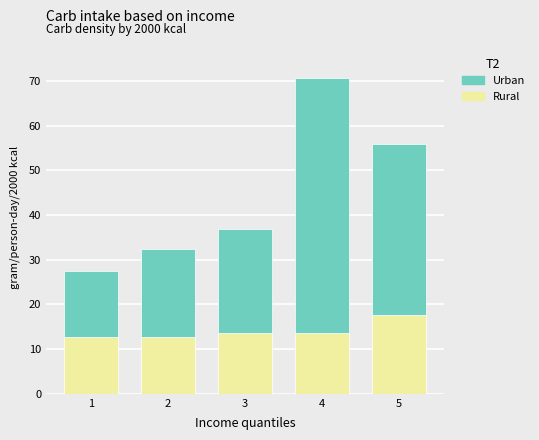

What is the maximum value for Rural?

17.6